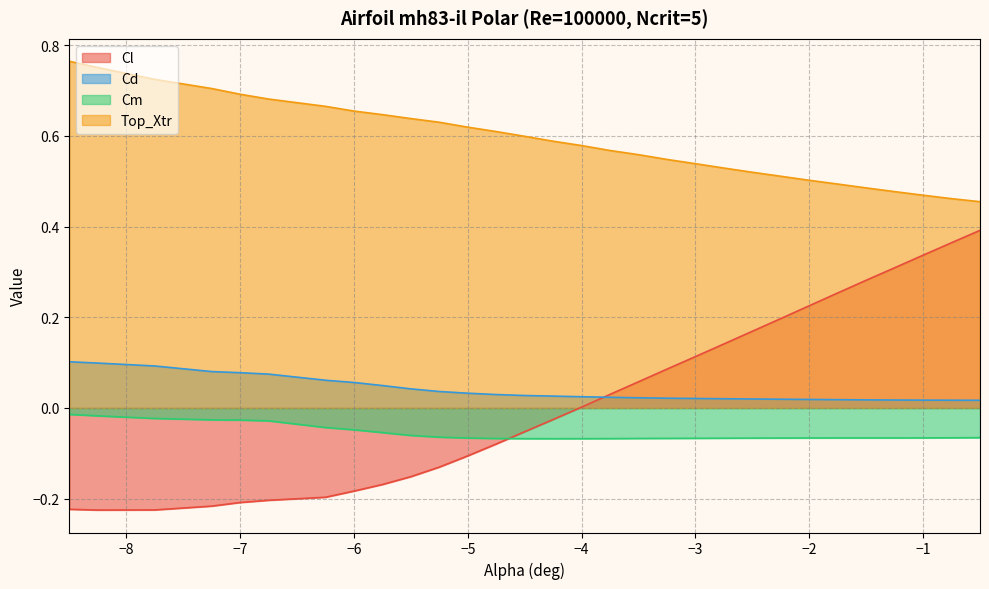

True or false: Cd and Top_Xtr intersect in this chart.

False